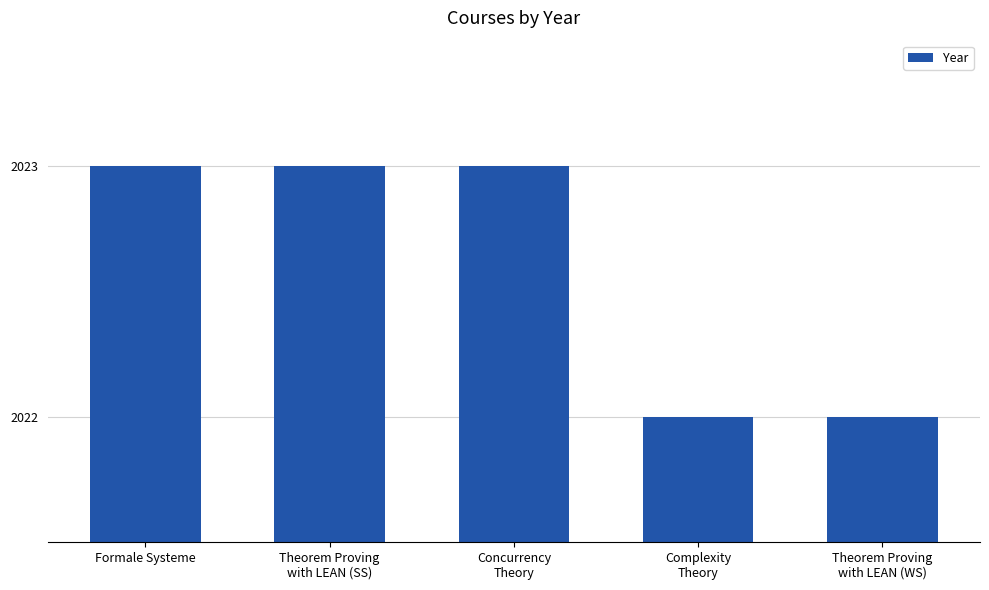

What is the approximate value at Formale Systeme?

2023